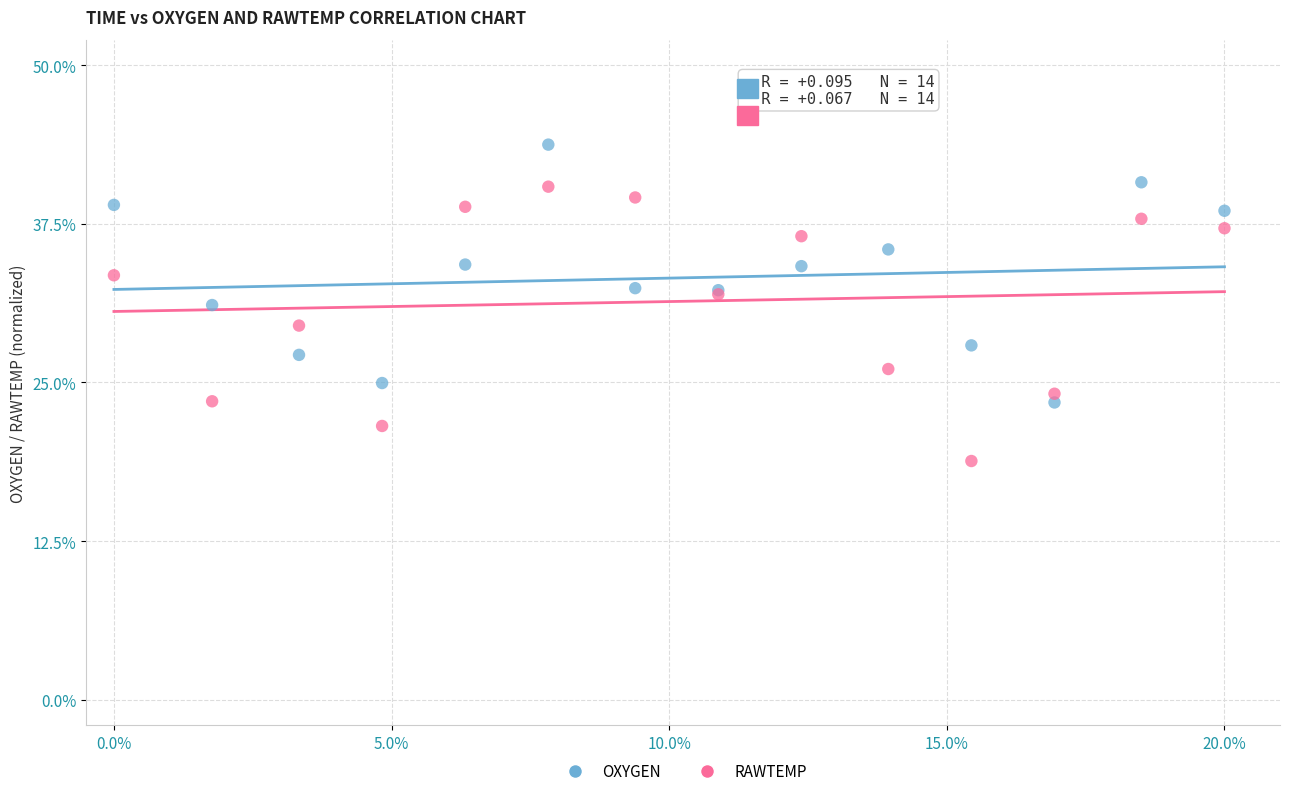

Which series reaches the maximum Y coordinate?

OXYGEN